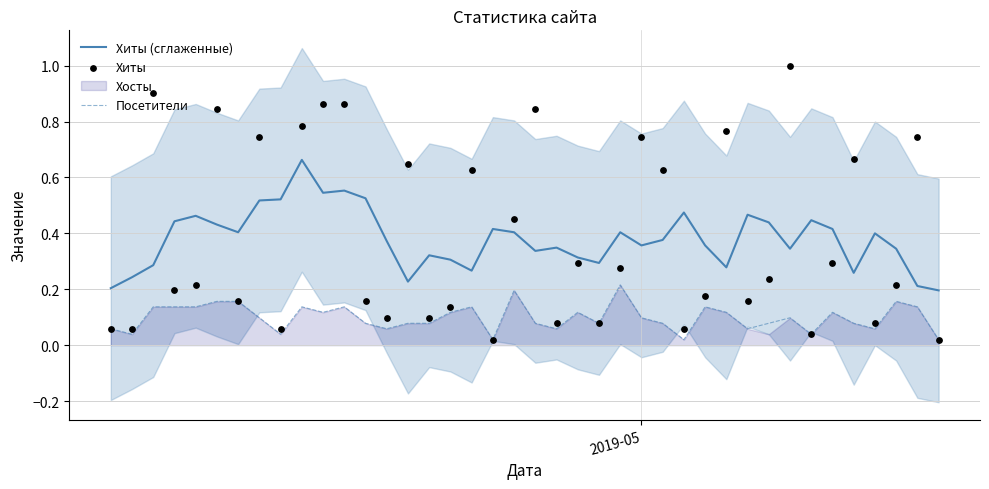

True or false: Посетители and Хиты (сглаженные) cross at least once.

False